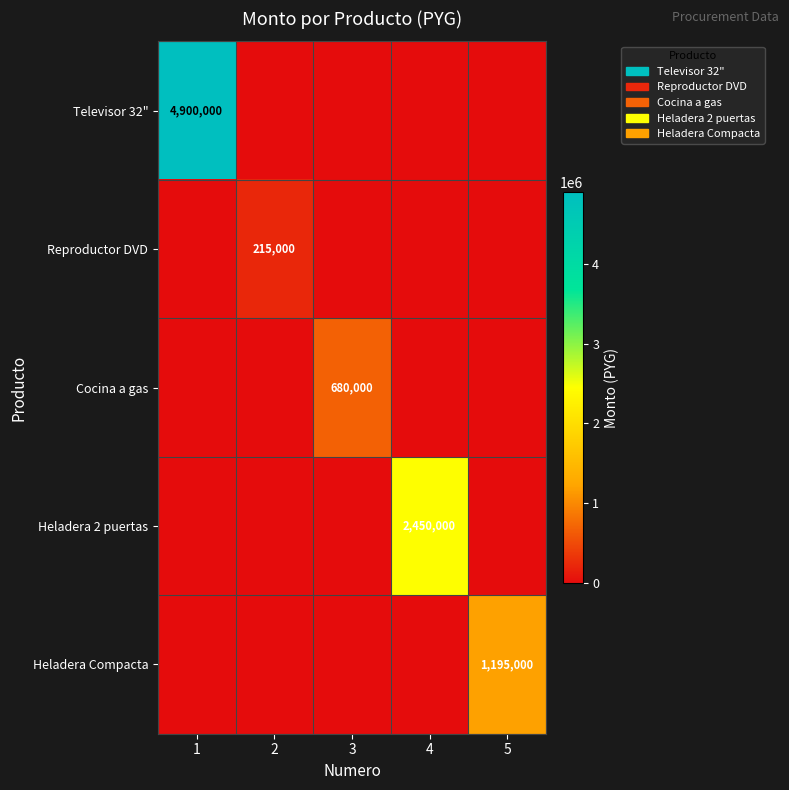

The Heladera Compacta series shows 1195000 at 5. True or false?

True